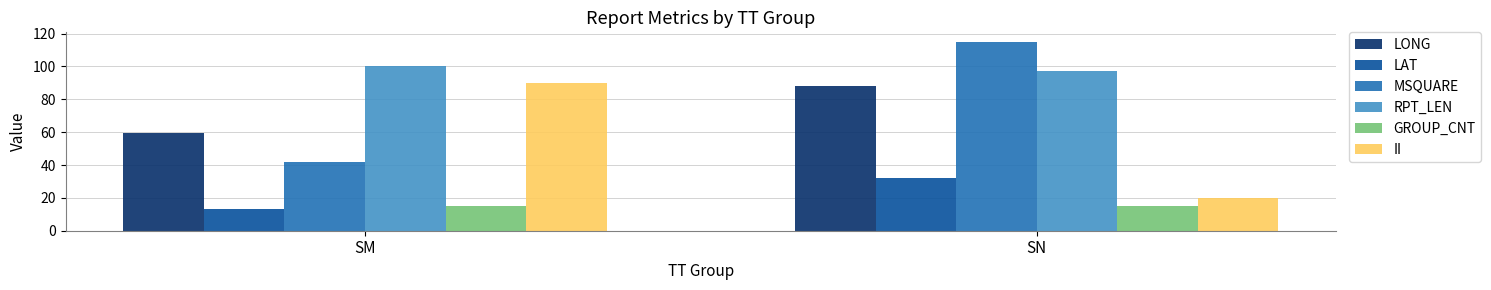

True or false: LAT has a value of 20.5 at SM.

False